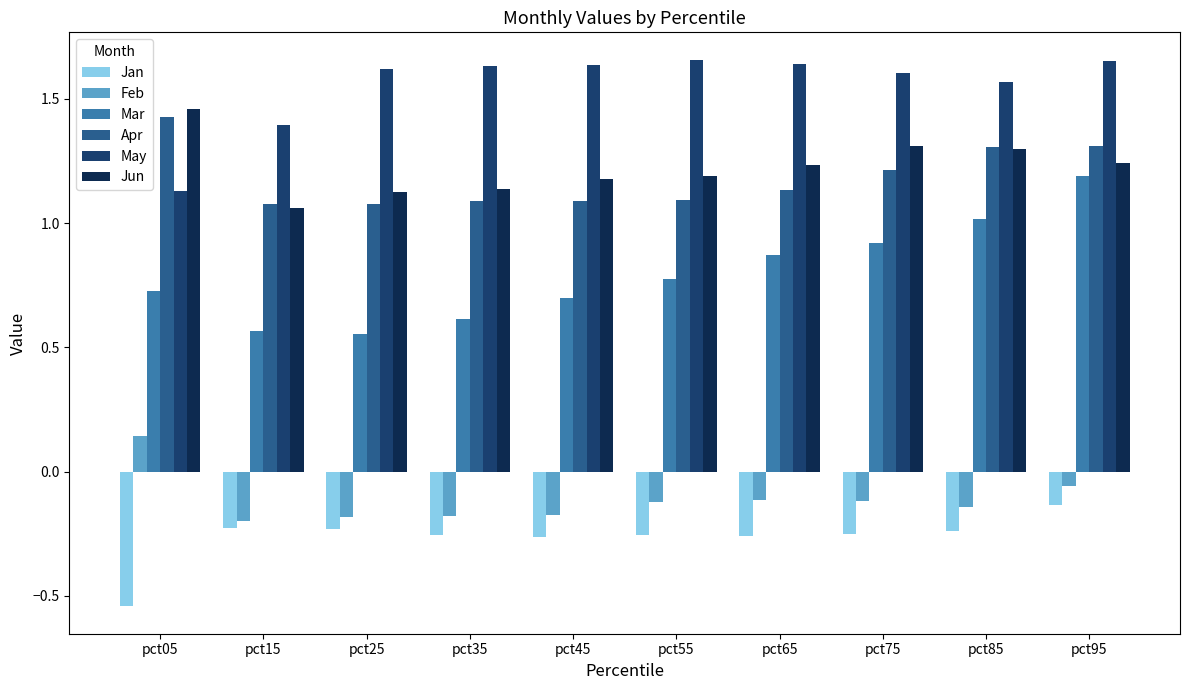

What is the spread (max minus min) of values at pct65?

1.9